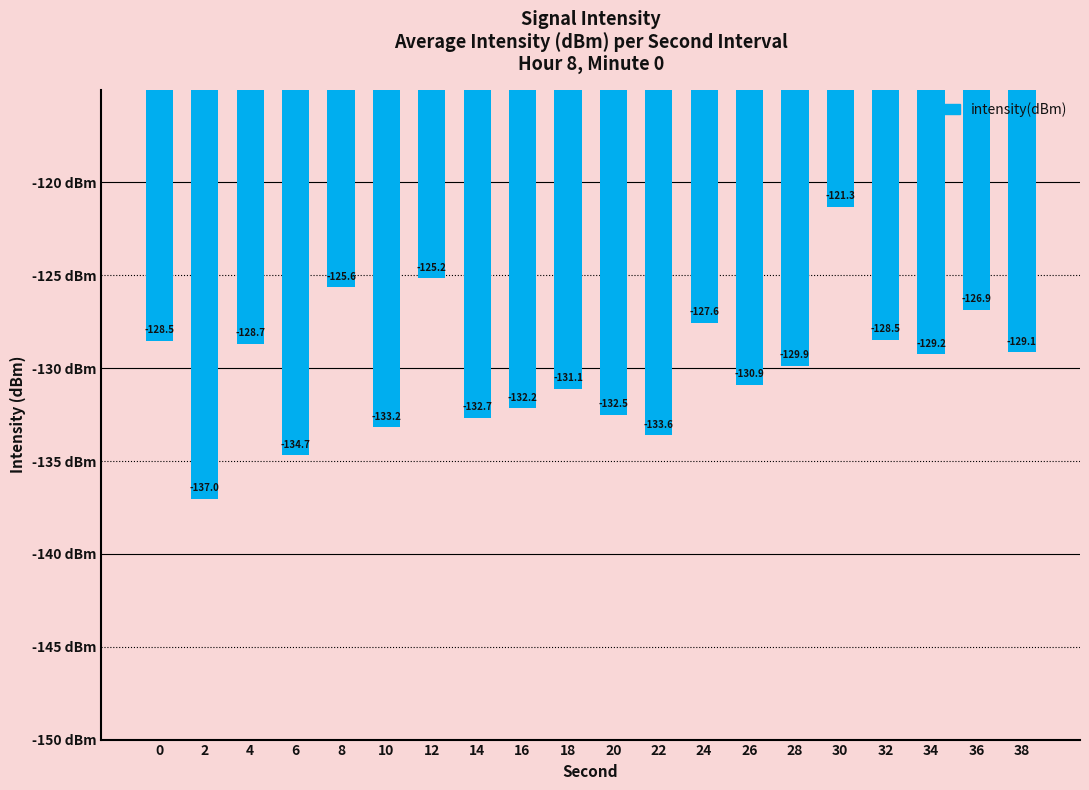

Is it true that the value at 36 is -126.9?

True